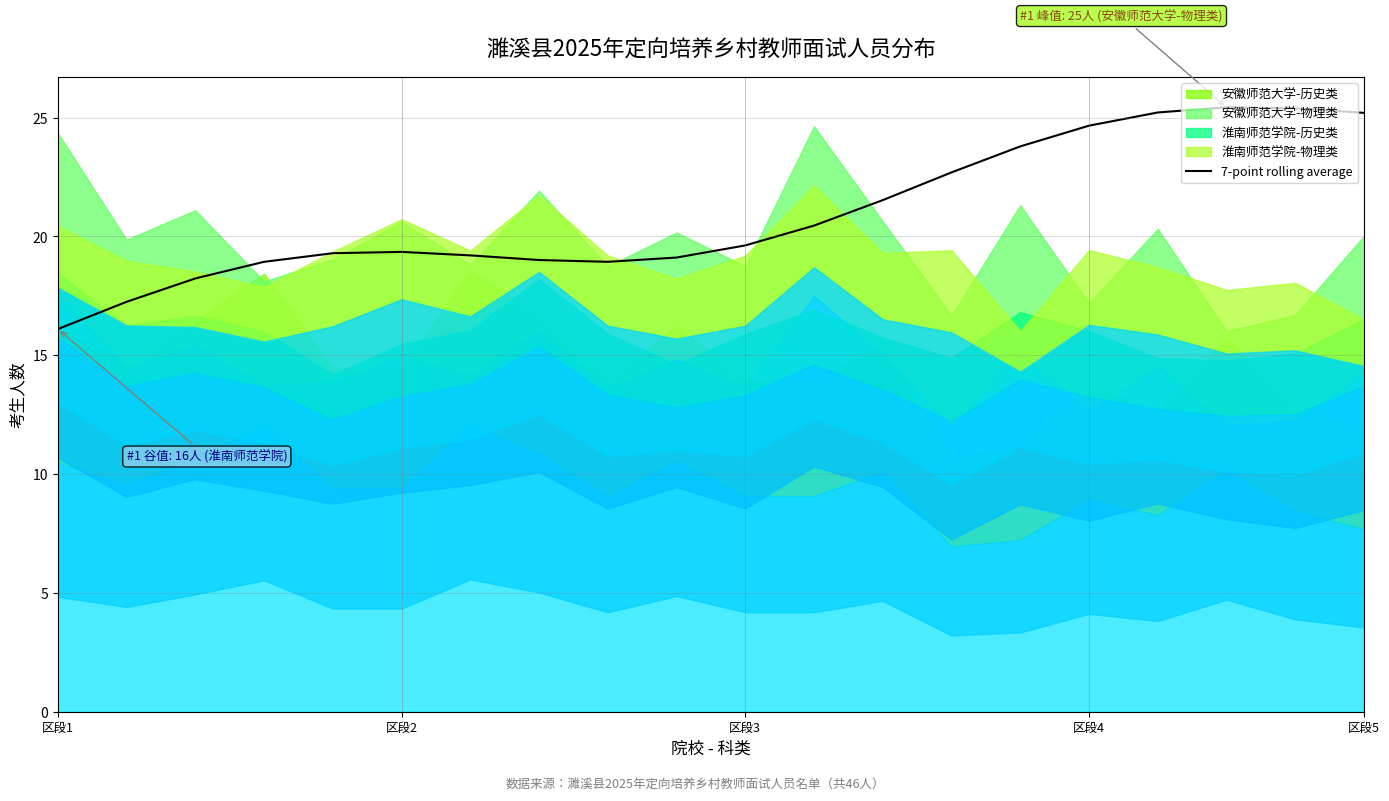

What is the difference between the second highest and minimum values?

9.3